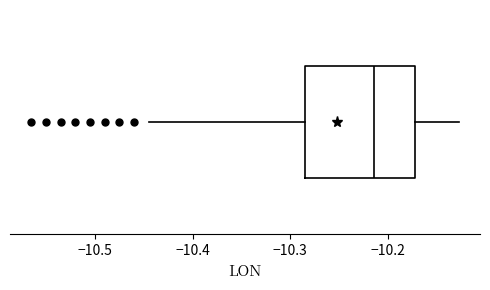

Where is the right edge of the box on the x-axis? The values are not printed on the chart, so give them approximately, as read against the axis.

-10.17